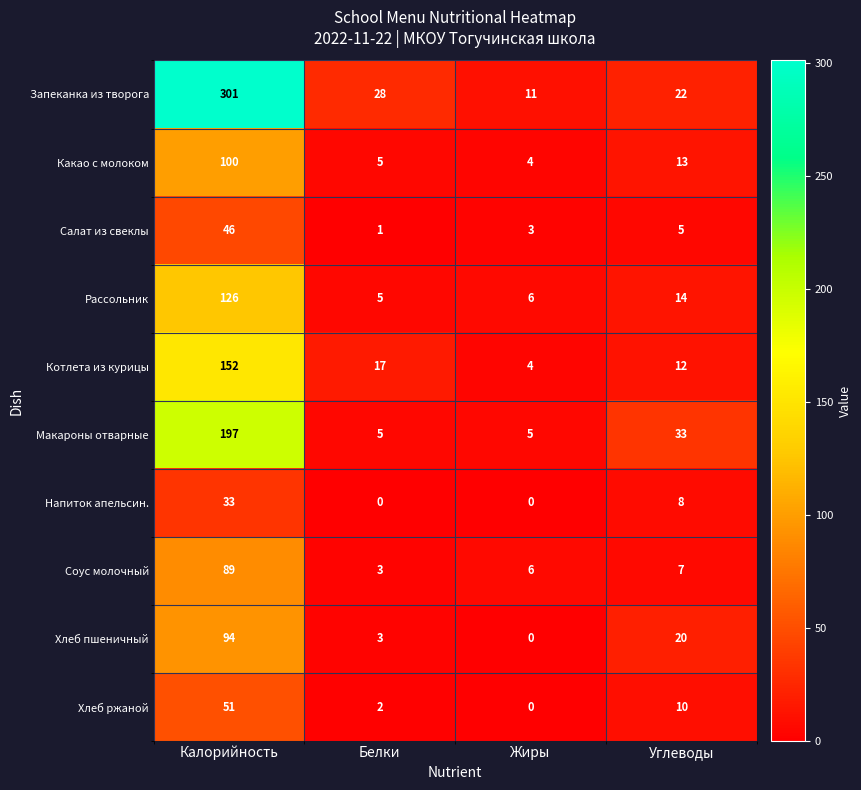

What is the lowest value of the Какао с молоком series?

4